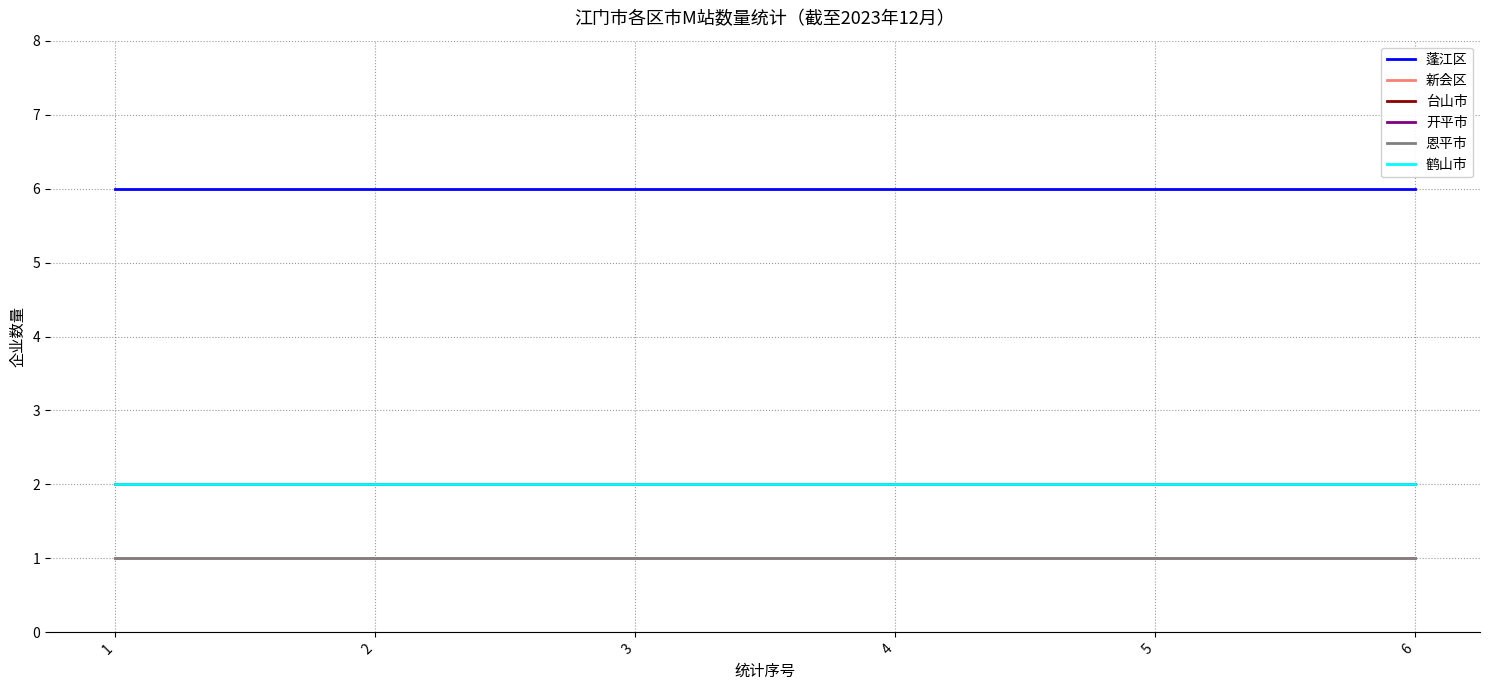

Does the chart have visible grid lines?

Yes